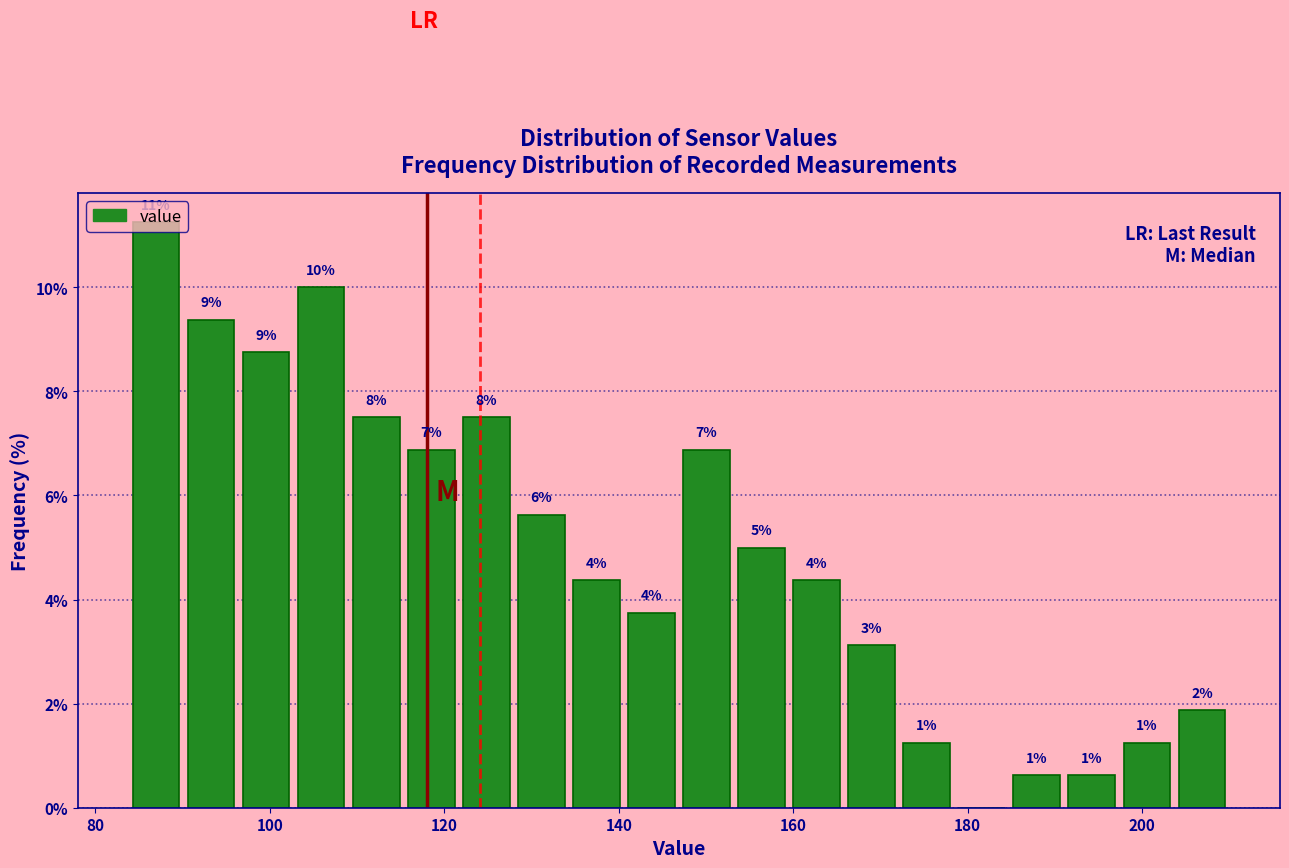

Around what value on the x-axis is the tallest bar? Give the approximate position of its centre, as read against the axis.

86